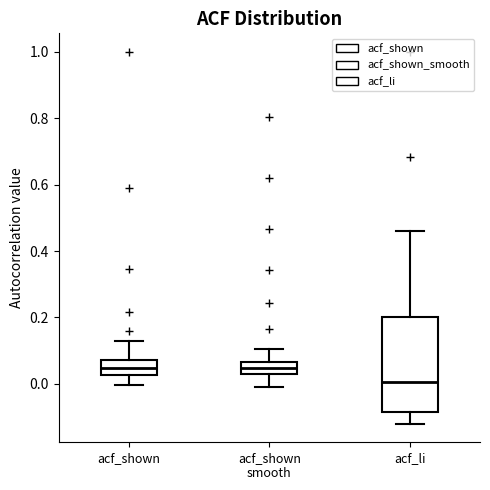

Reading left to right, read every box against the y-axis: the position of its median line, the range the box covers, and the ends of its whiskers. The values are not printed on the chart, so give them approximately, as read against the axis.

acf_shown: median 0.04, box 0.02 to 0.08, whiskers 0.00 to 0.14
acf_shown smooth: median 0.04 (inside the box), box 0.04 to 0.06, whiskers 0.00 to 0.10
acf_li: median 0.00, box -0.08 to 0.20, whiskers -0.12 to 0.46